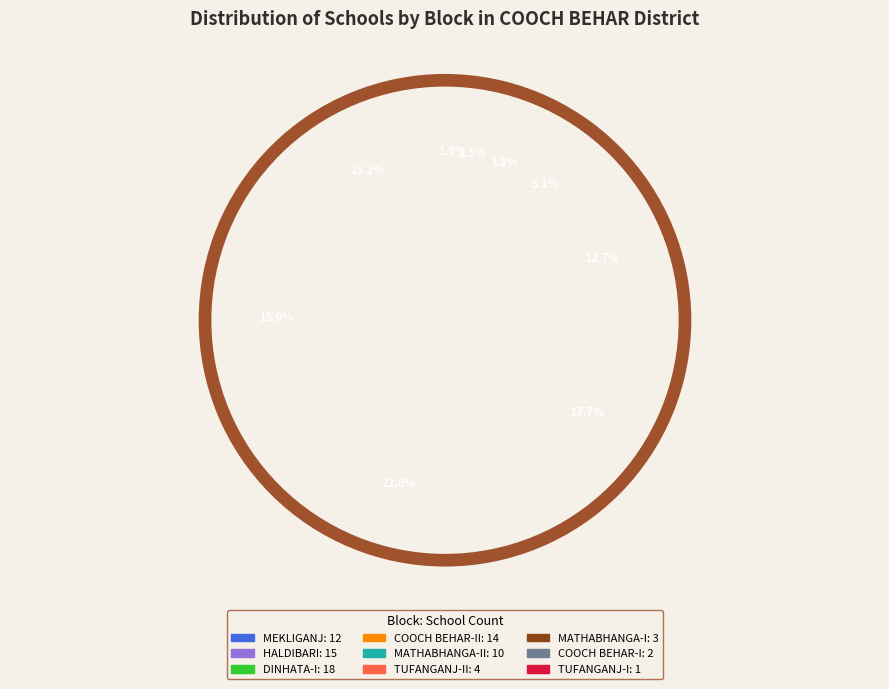

Which category has the smallest portion of the pie?

TUFANGANJ-I